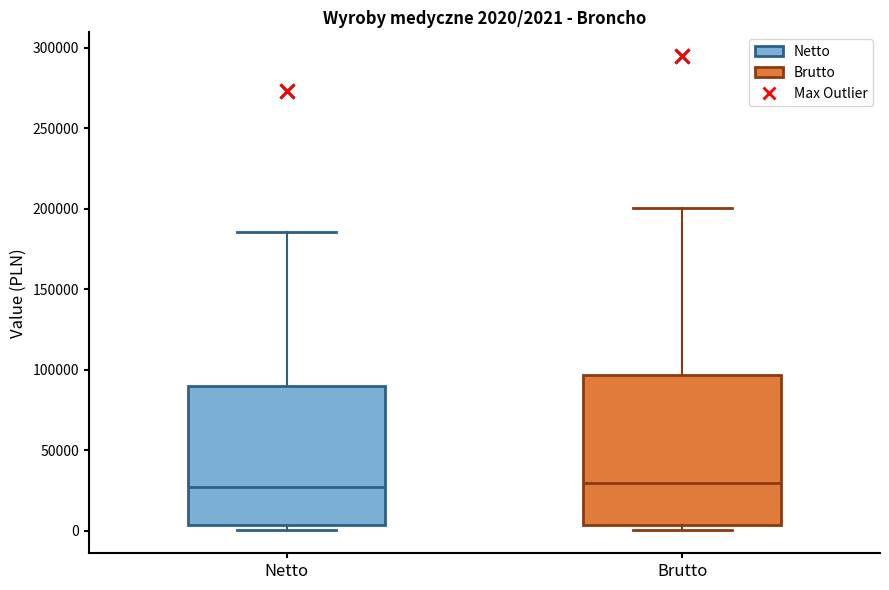

Which box is the tallest, from its lower edge to its upper edge?

Brutto